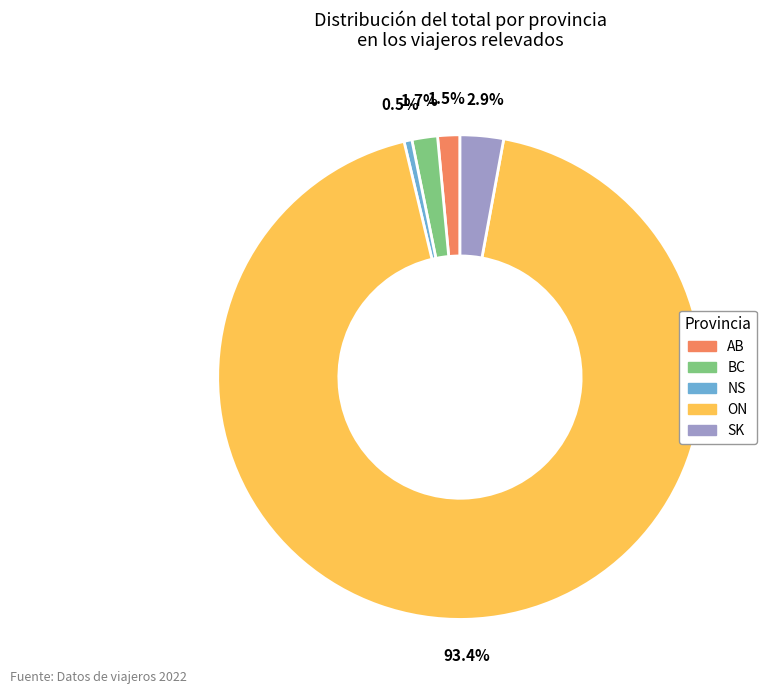

Is there any slice that represents more than half of the pie?

Yes